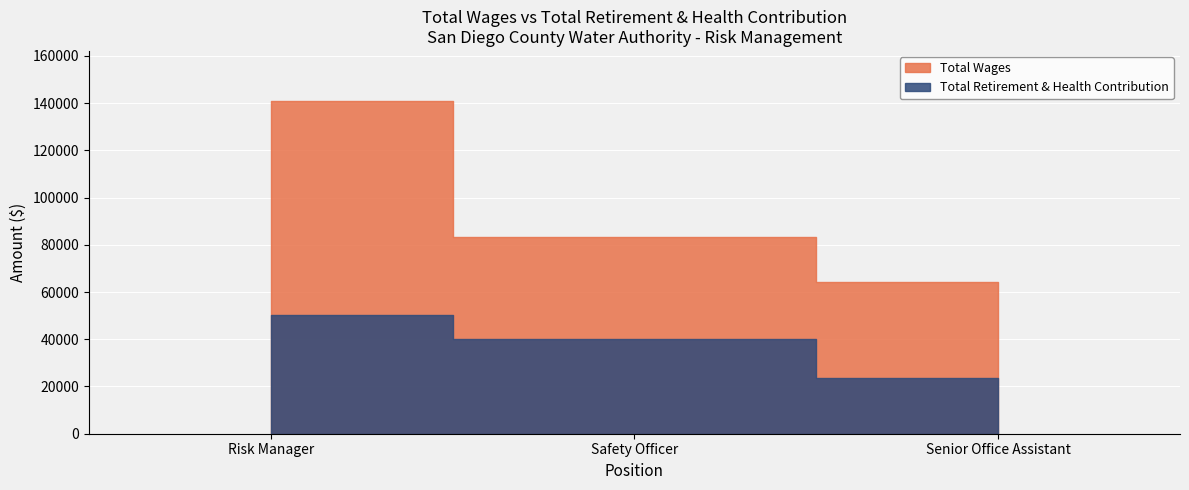

Reading left to right, extract all data points from this chart.

Total Wages: 140927	83227	64350
Total Retirement & Health Contribution: 50337	40276	23744